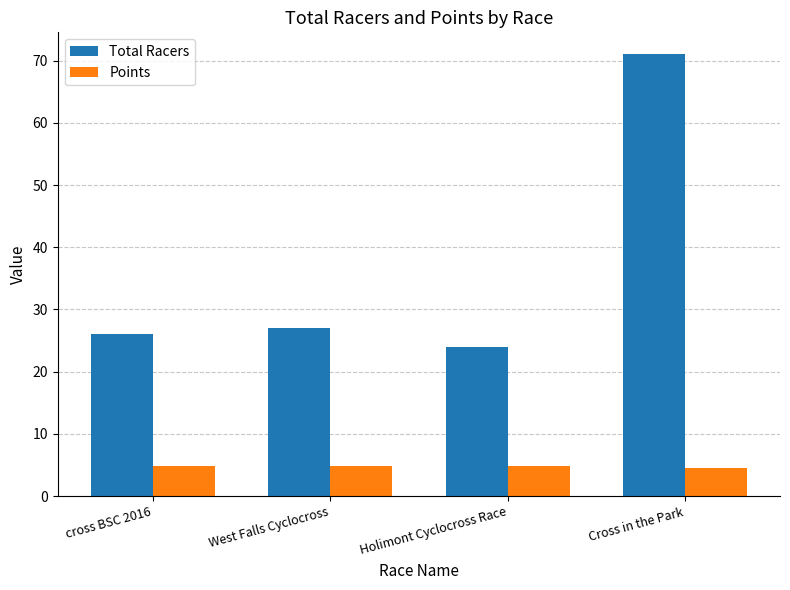

What is the lowest value of the Points series?

4.5